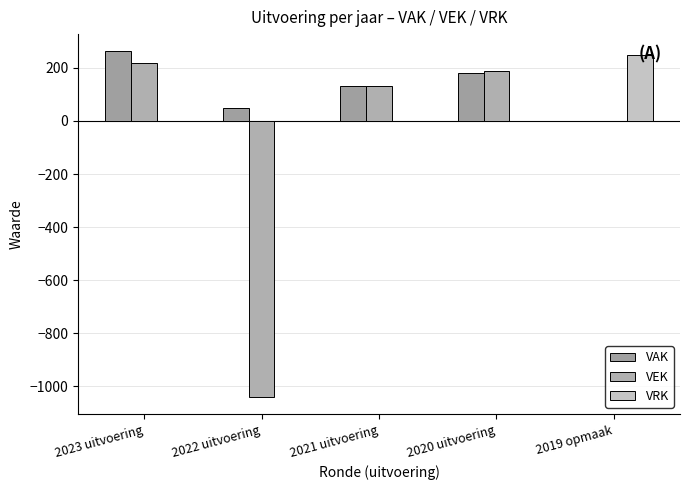

At which category does the chart reach its minimum across all series?

2022 uitvoering